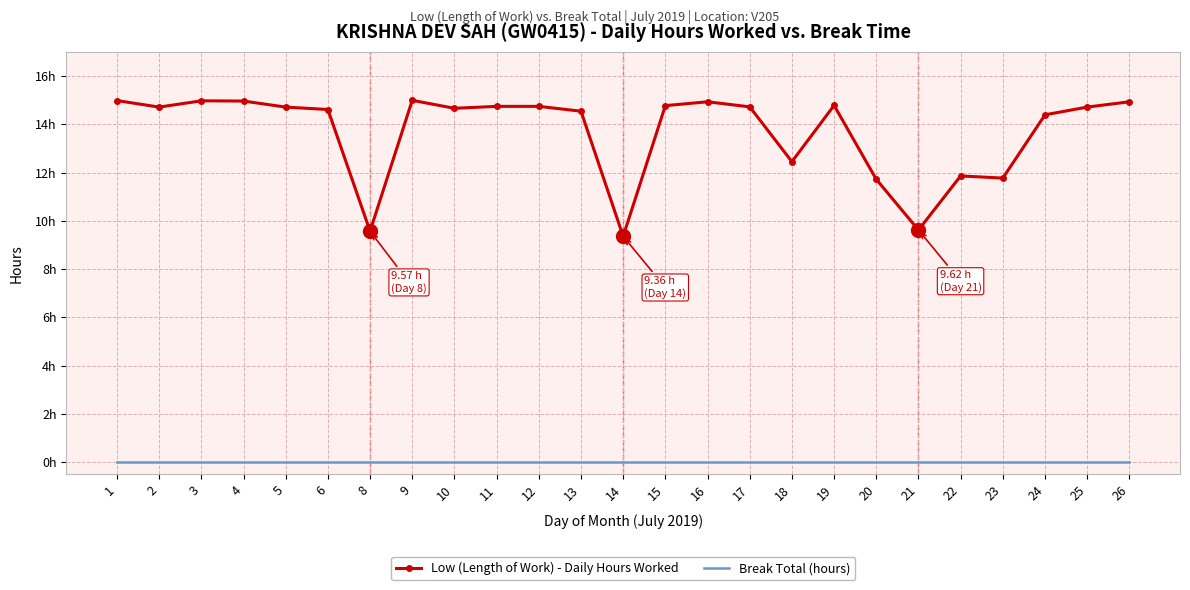

Which has a higher value, 12 or 25?

12